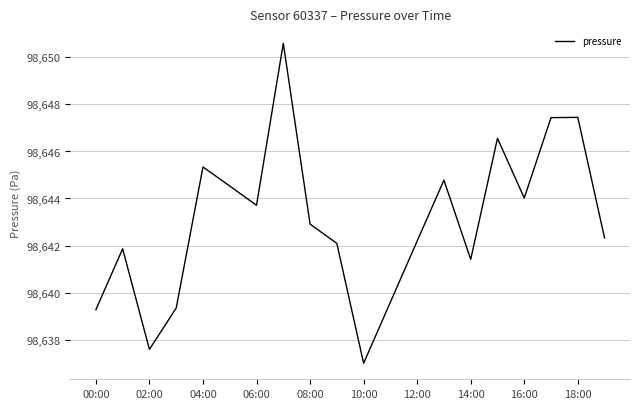

What is the greatest value displayed?

98650.6